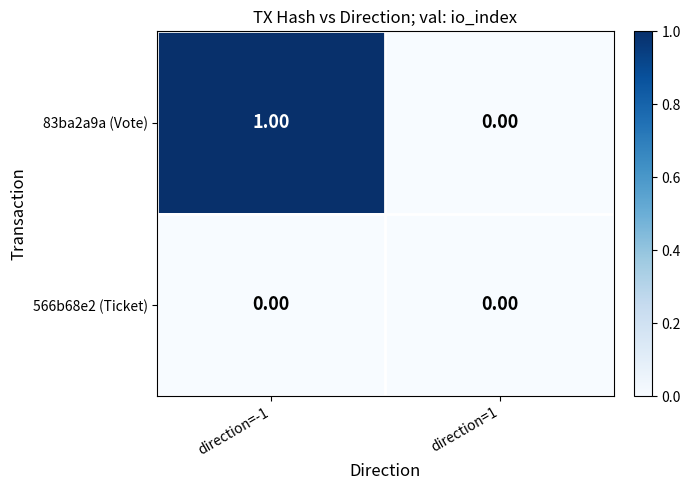

Which series has the largest range (max minus min)?

83ba2a9a (Vote)